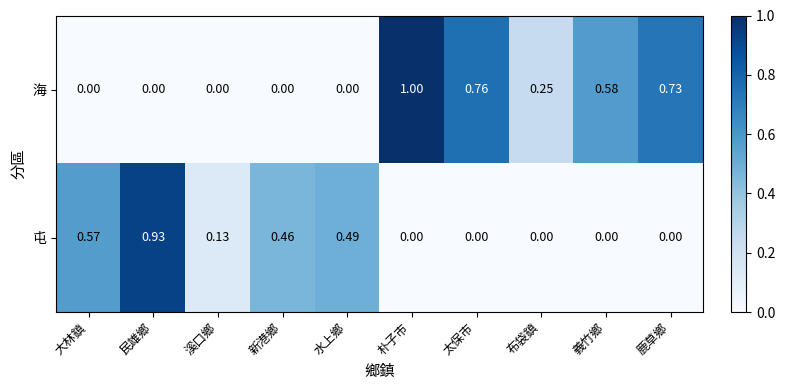

At which category is the sum across all series the highest?

朴子市